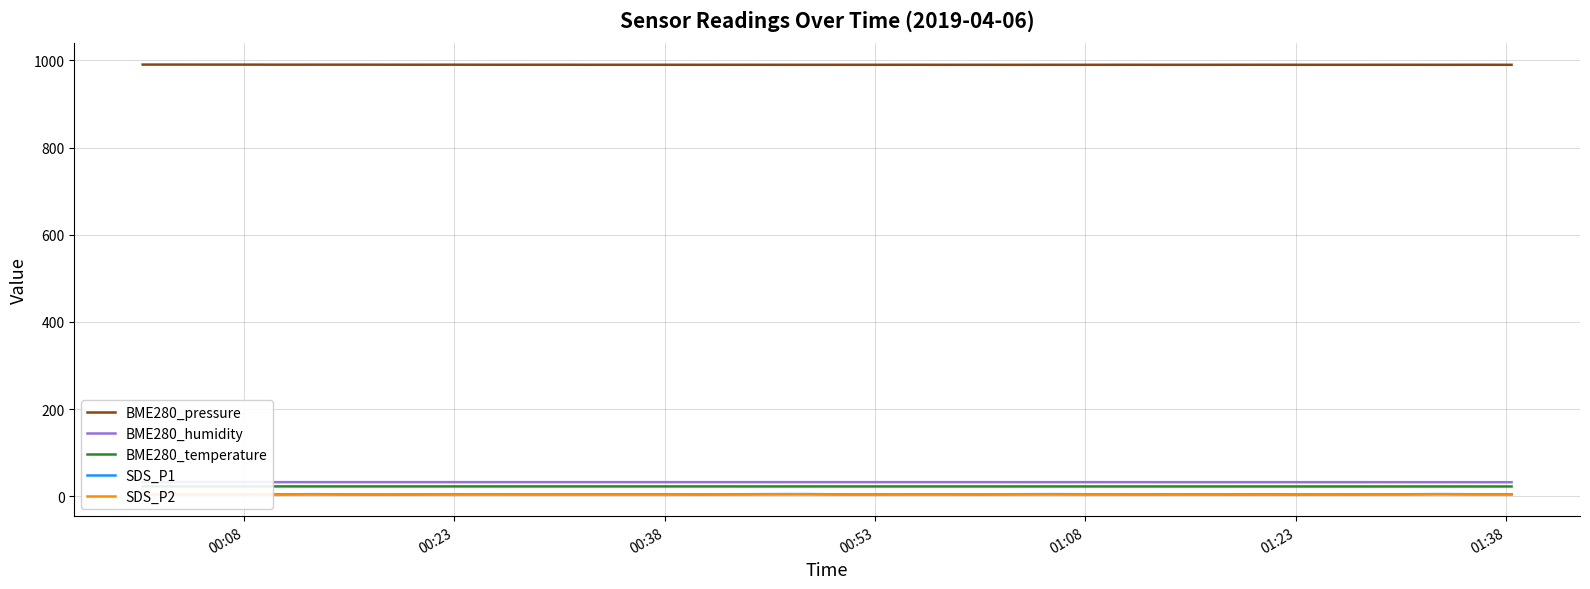

What is the sum of all SDS_P2 values?

160.9